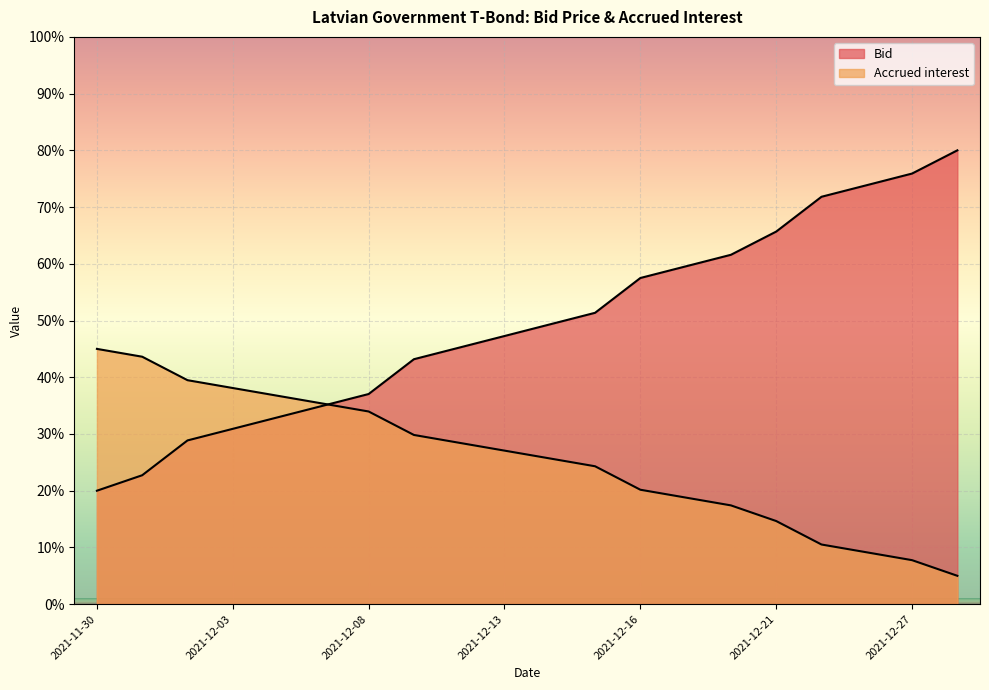

Which series has the largest range (max minus min)?

Bid